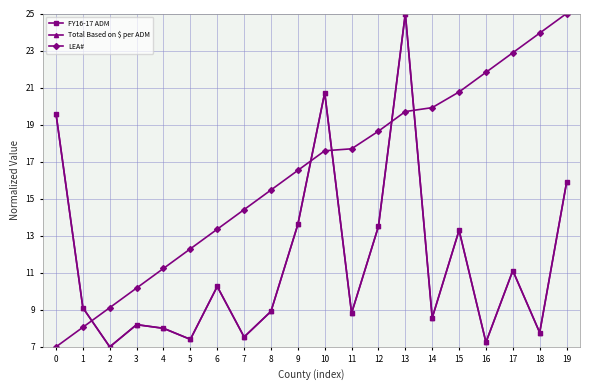

What are all the series names shown in the legend?

FY16-17 ADM, Total Based on $ per ADM, LEA#